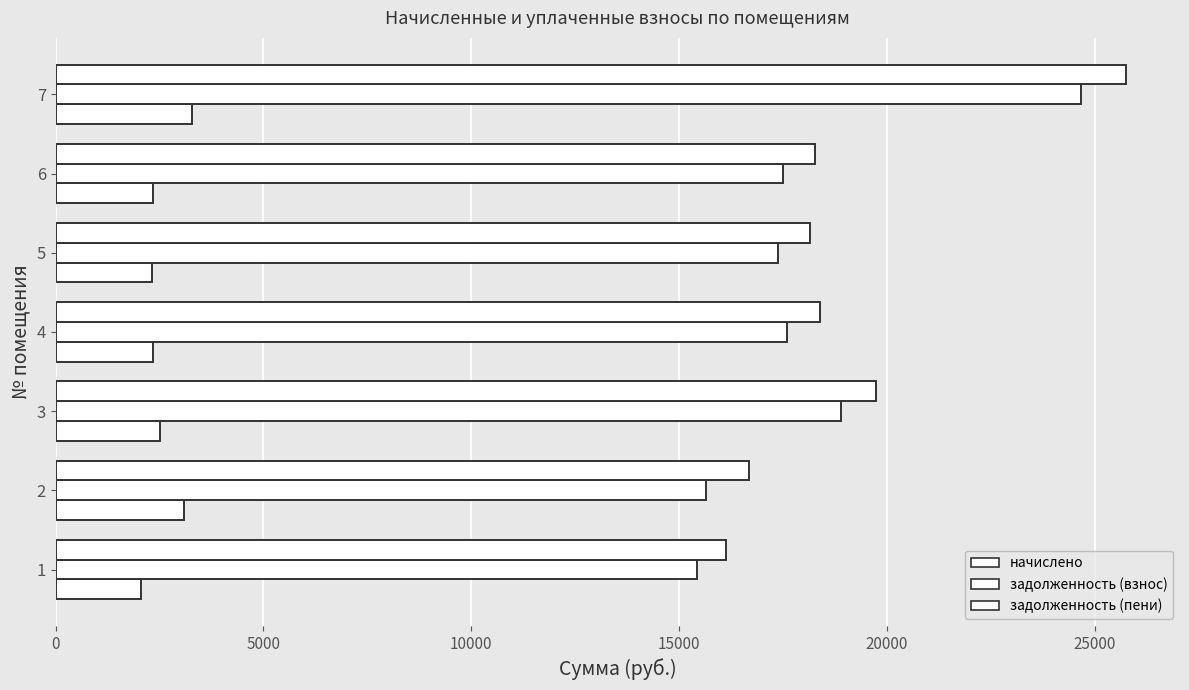

How many data points does each series have?

7